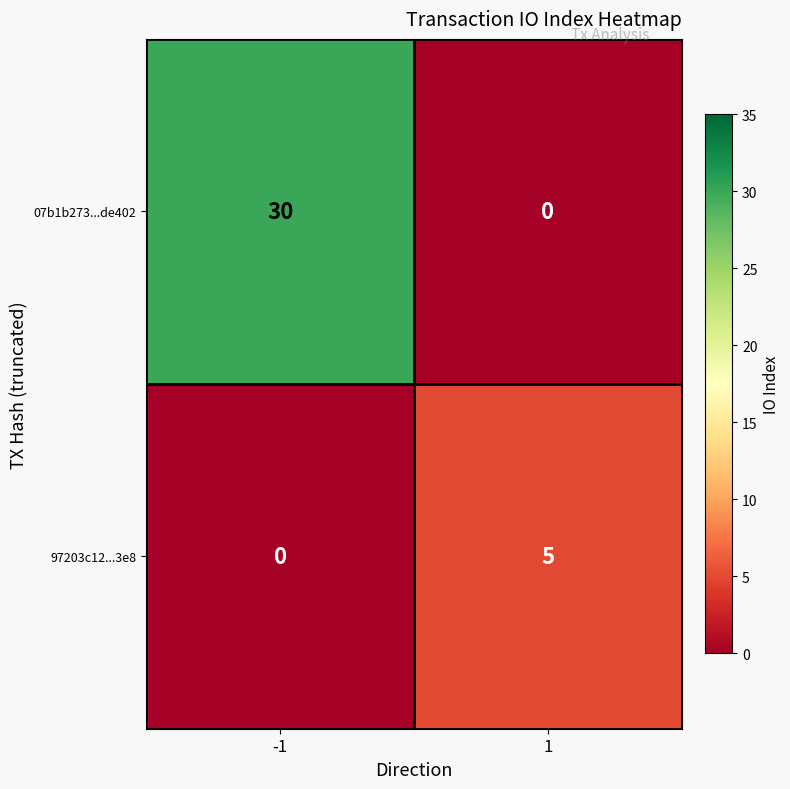

Reading left to right, extract all data points from this chart.

07b1b273...de402: 30	0
97203c12...3e8: 0	5